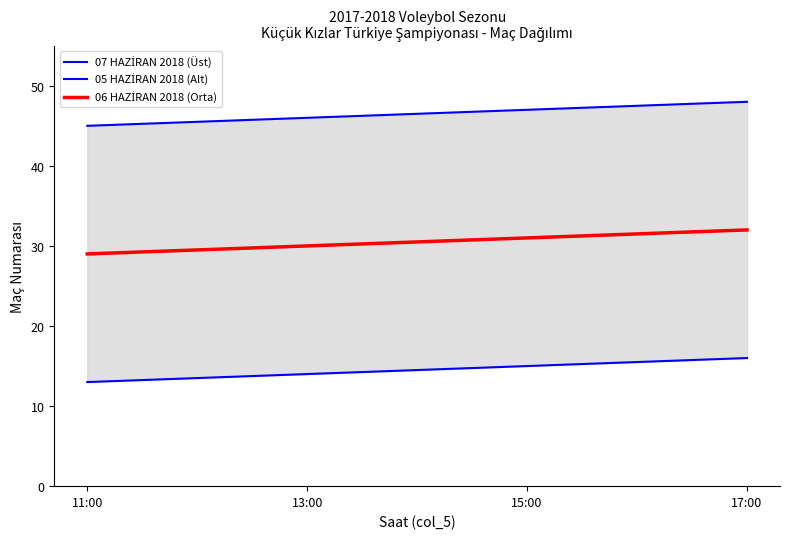

What is the difference between the second highest and minimum values in the 05 HAZİRAN 2018 (Alt) series?

2